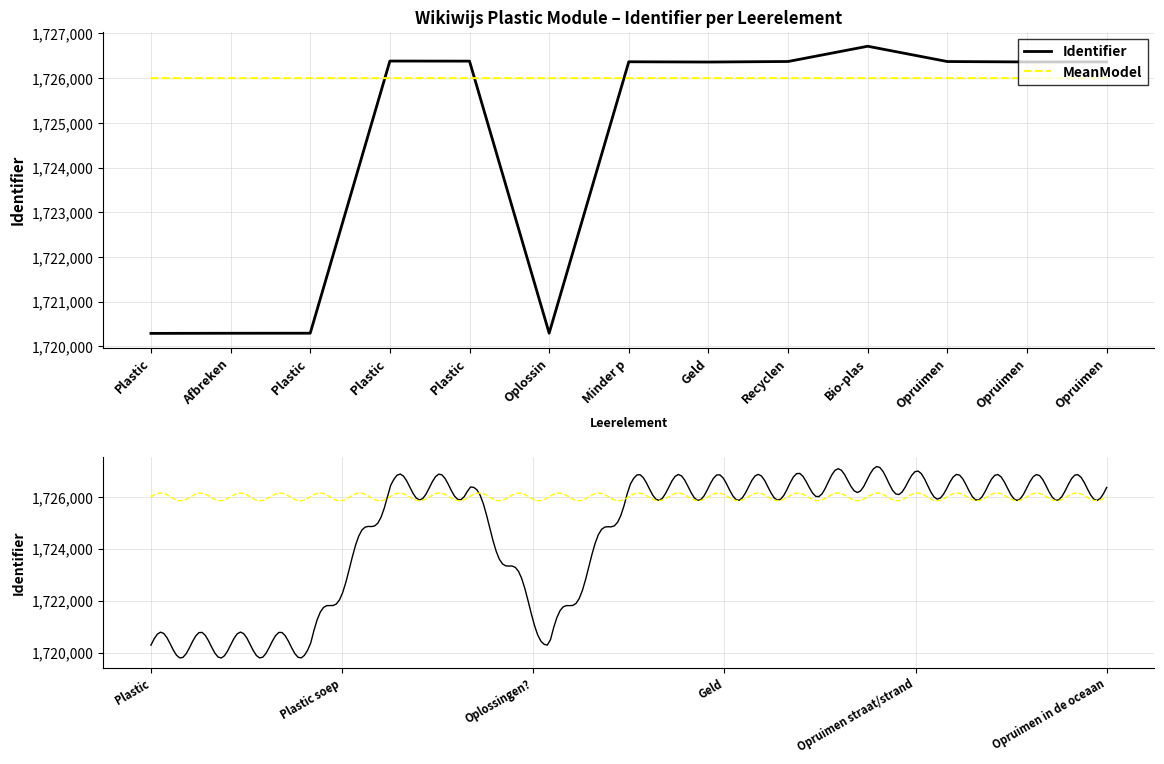

Does the chart display data point markers on the line(s)?

No